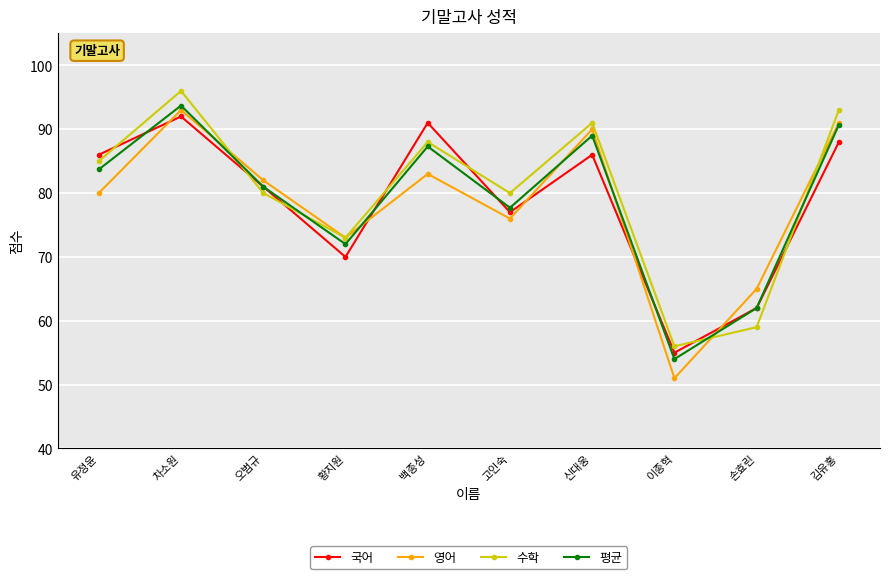

Which series has the widest spread of values?

영어